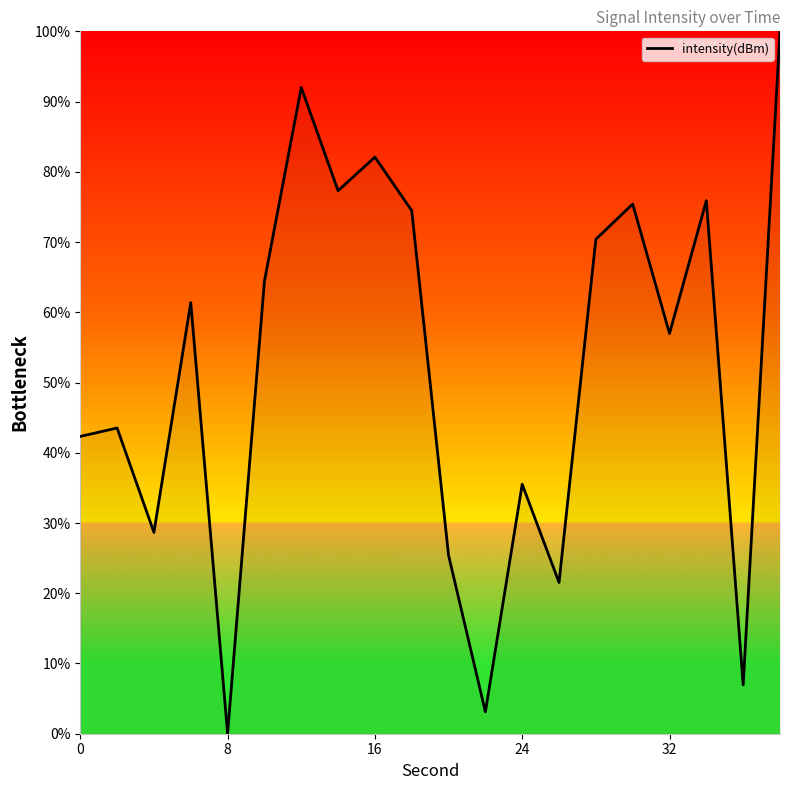

What is the greatest value displayed?

100.0